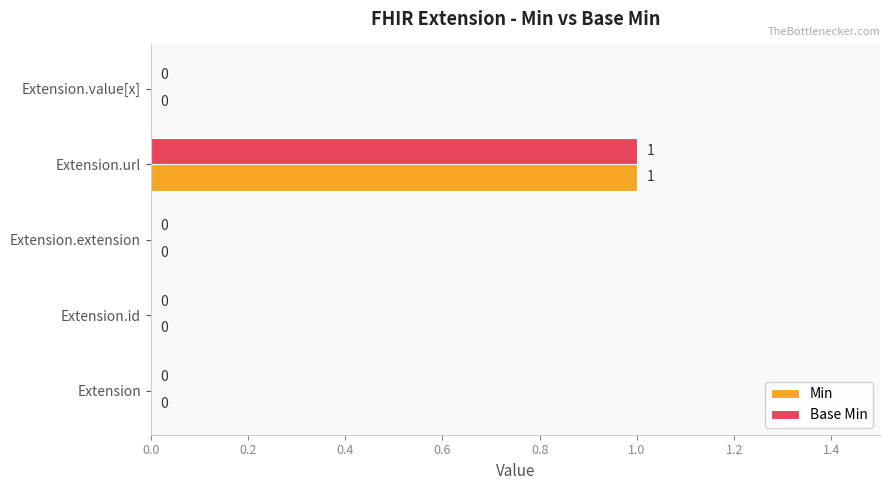

True or false: Min has a value of 0 at Extension.

True